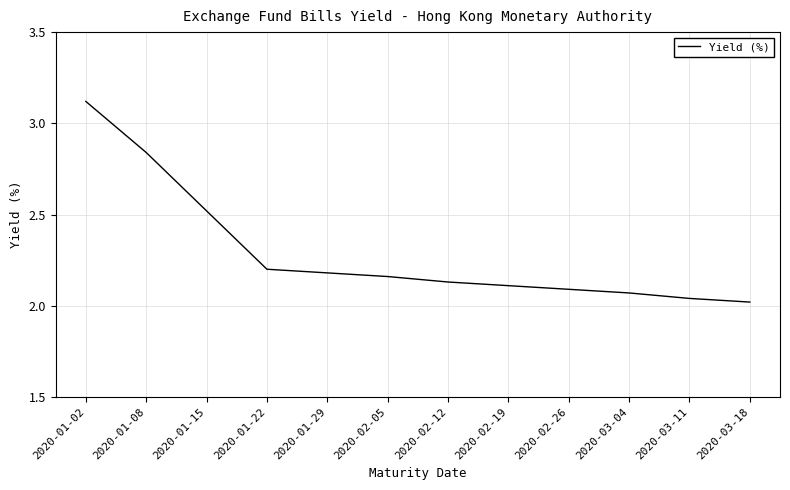

What is the sum of all values?

27.5